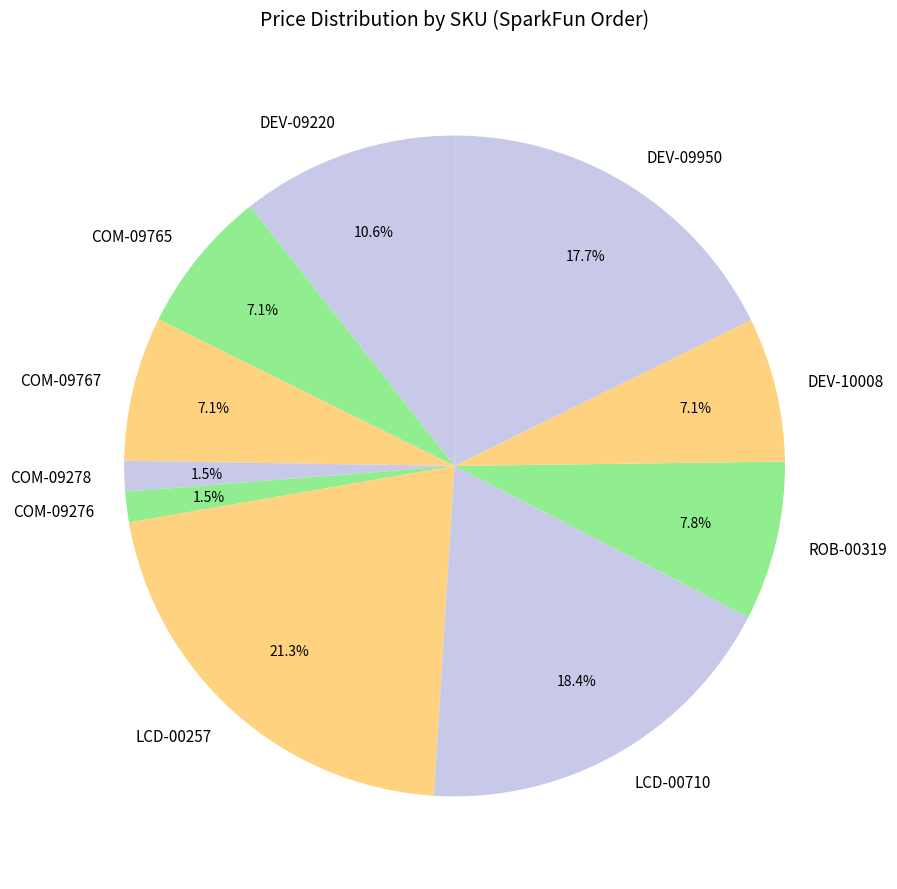

What percentage is the DEV-09950 slice, to the nearest percent?

18%